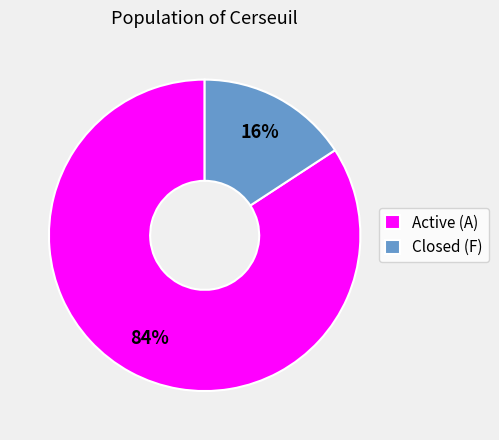

To the nearest percent, what portion does Active (A) represent?

84%